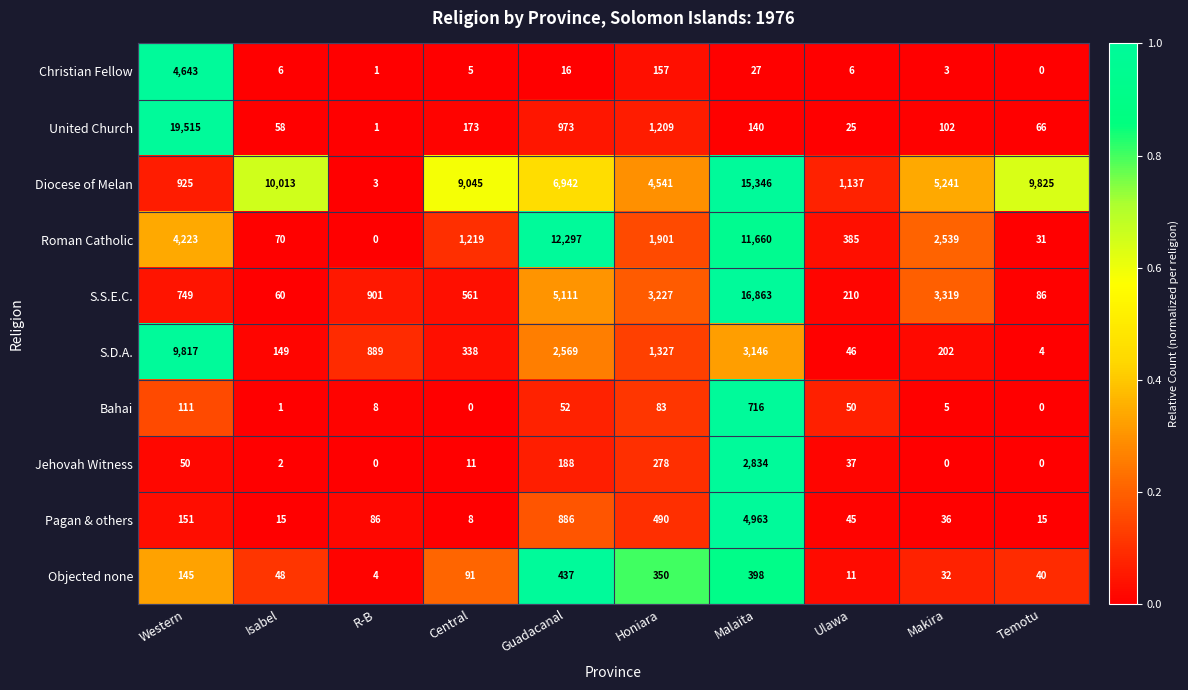

Rank the categories by S.D.A. value from highest to lowest.

Western, Malaita, Guadacanal, Honiara, R-B, Central, Makira, Isabel, Ulawa, Temotu